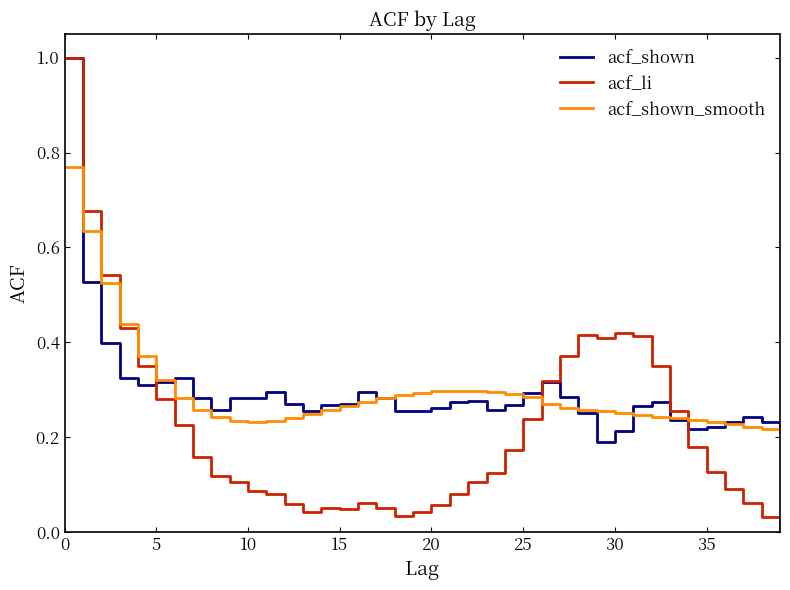

What is the maximum value shown in the chart?

1.0